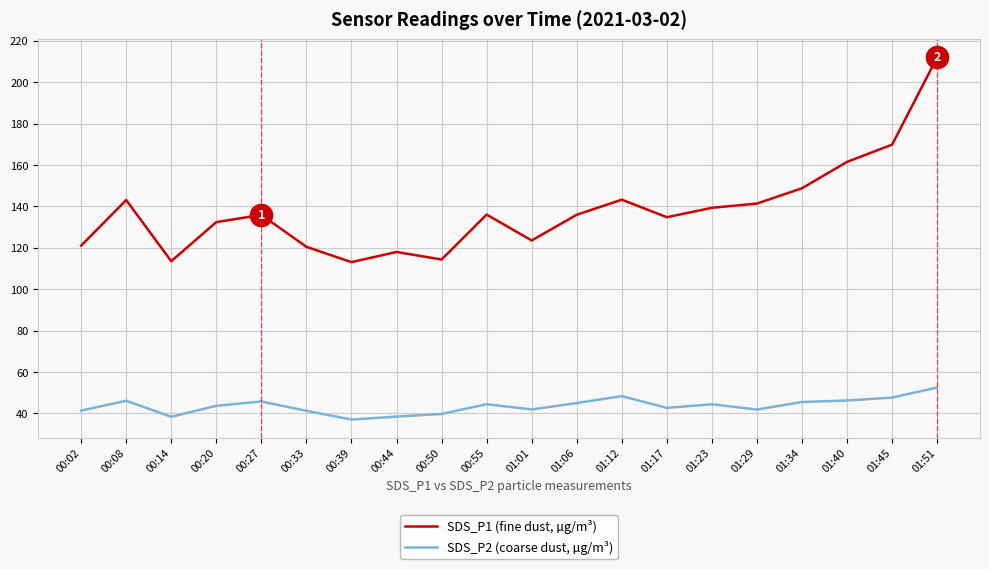

What is the total value across all series at 01:12?

191.5